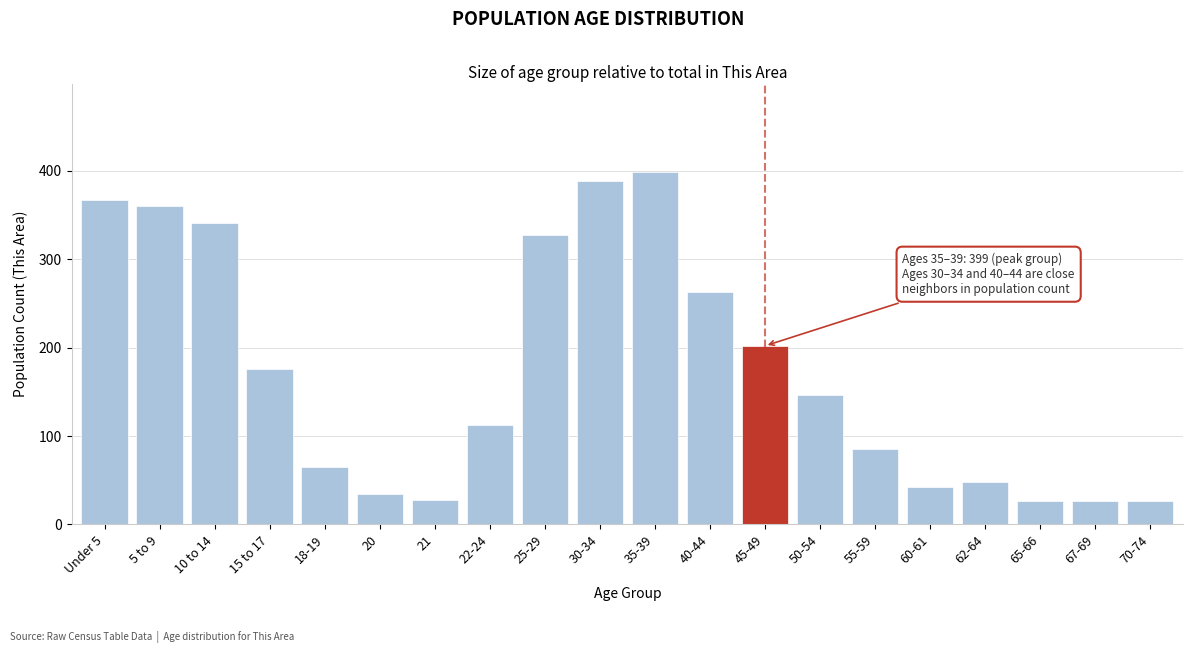

What is the label of the 4th bar from the left?

15 to 17